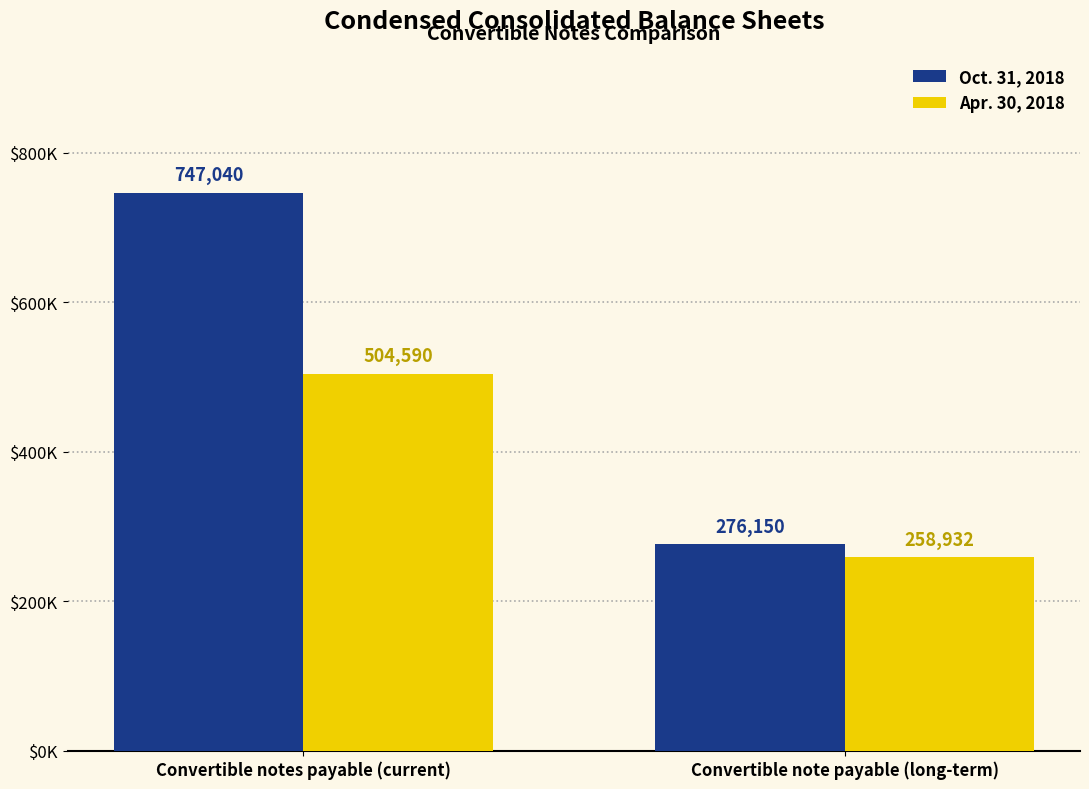

Rank the series by their average value, from highest to lowest.

Oct. 31, 2018, Apr. 30, 2018